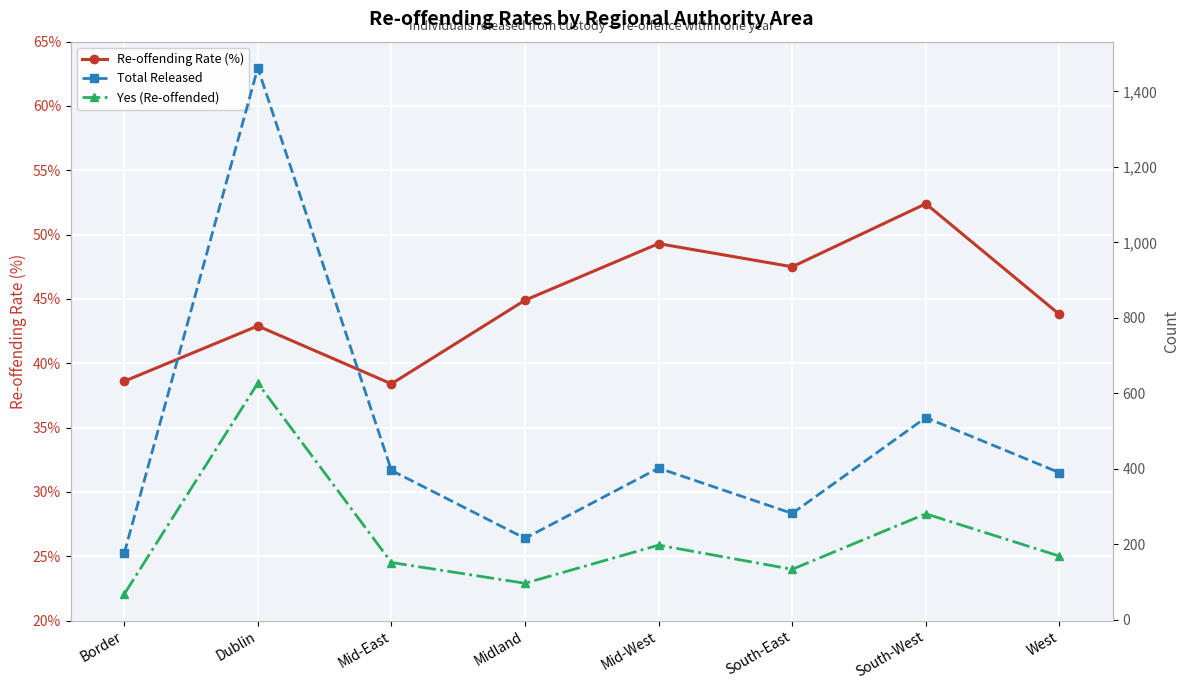

List the series in order of their peak value, highest first.

Total Released, Yes (Re-offended), Re-offending Rate (%)